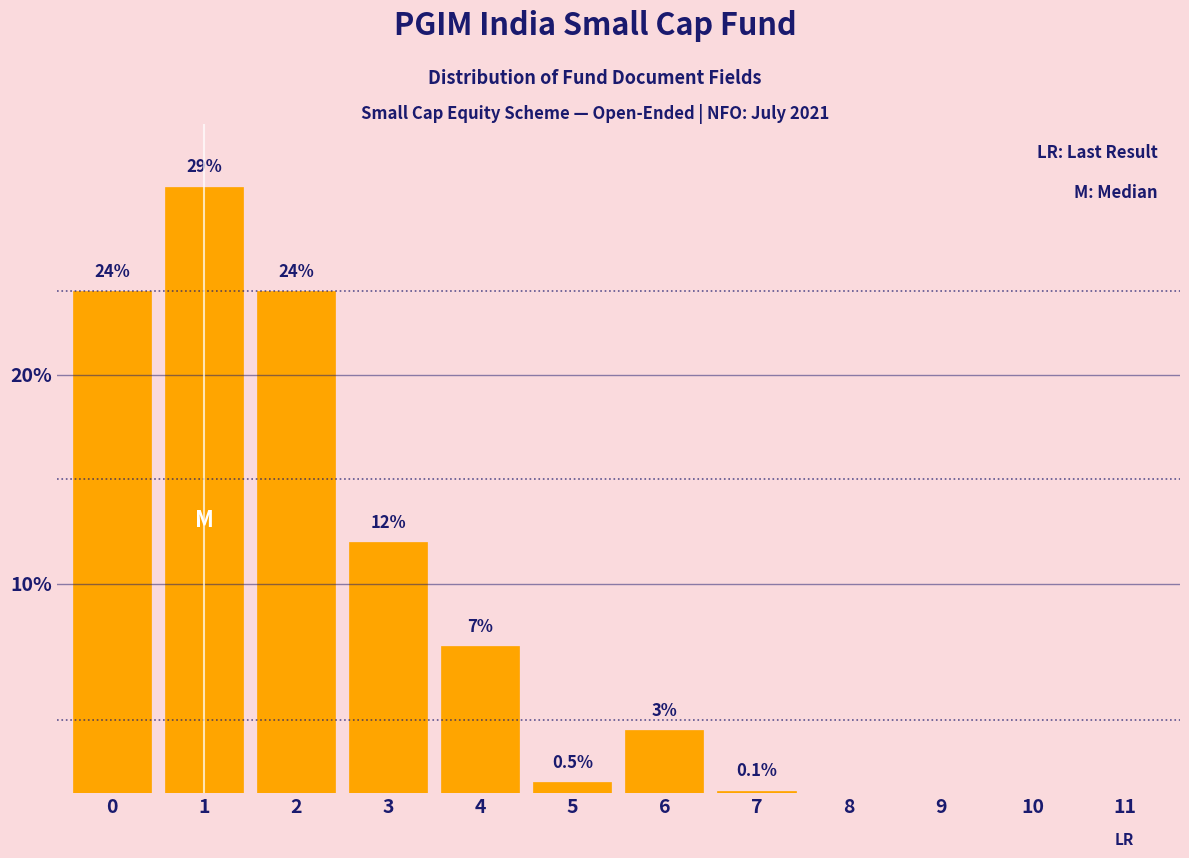

Reading left to right, extract all data points from this chart.

0=24.0	1=29.0	2=24.0	3=12.0	4=7.0	5=0.5	6=3.0	7=0.1	8=0.0	9=0.0	10=0.0	11=0.0